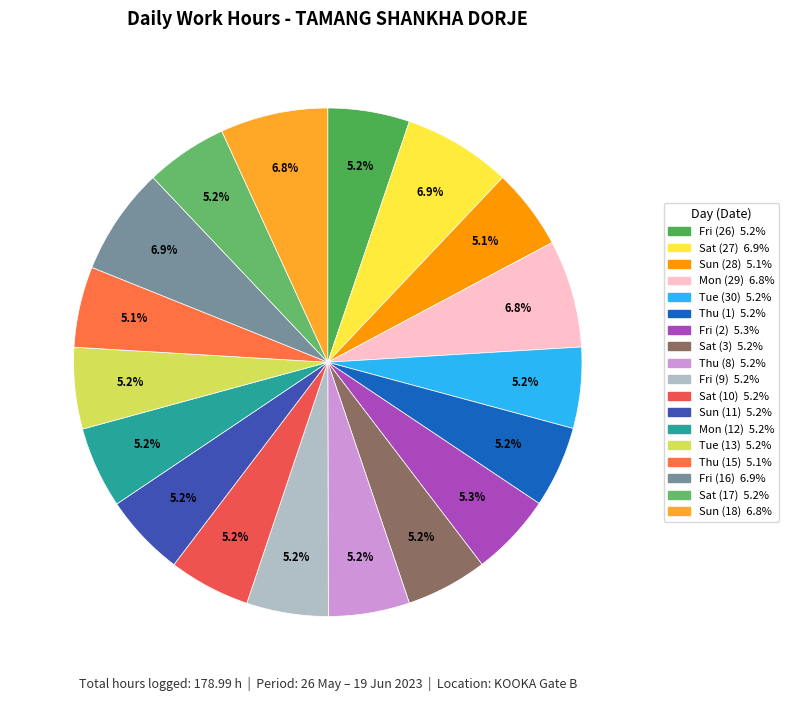

True or false: Fri (26) accounts for 10% of the total.

False